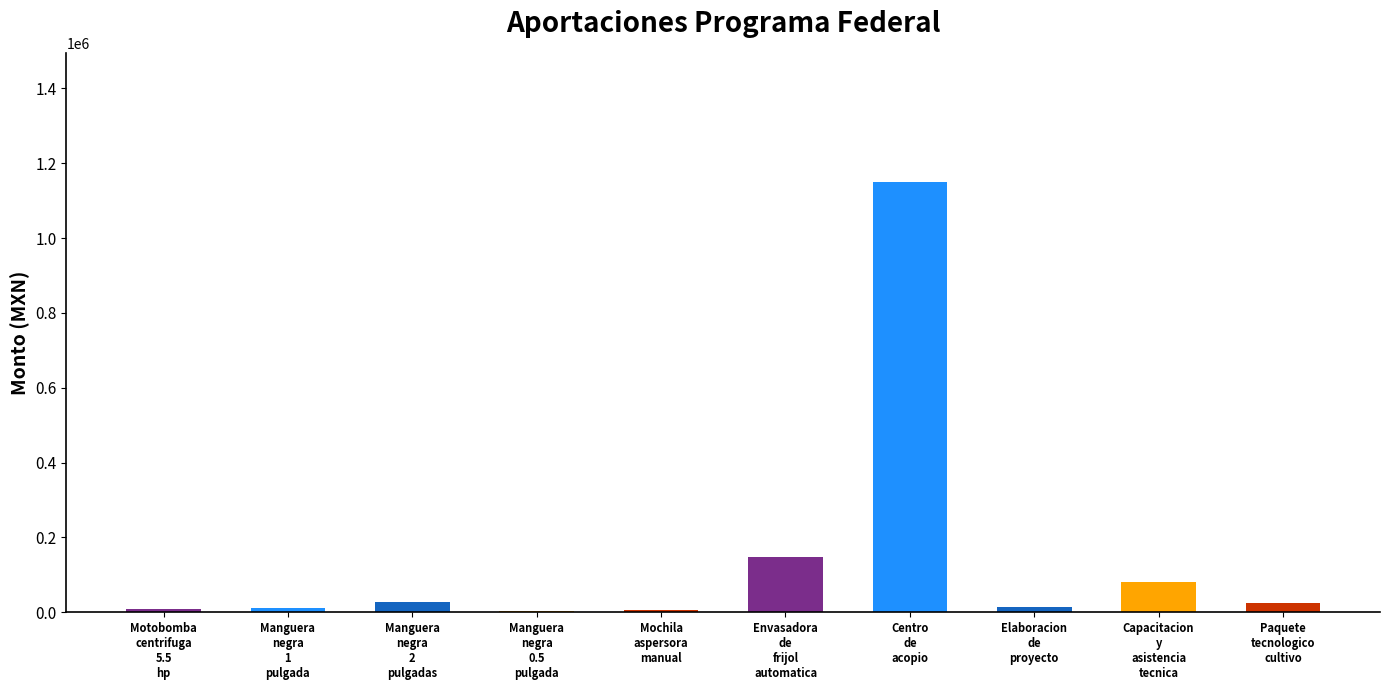

What is the sum of all values?

1473325